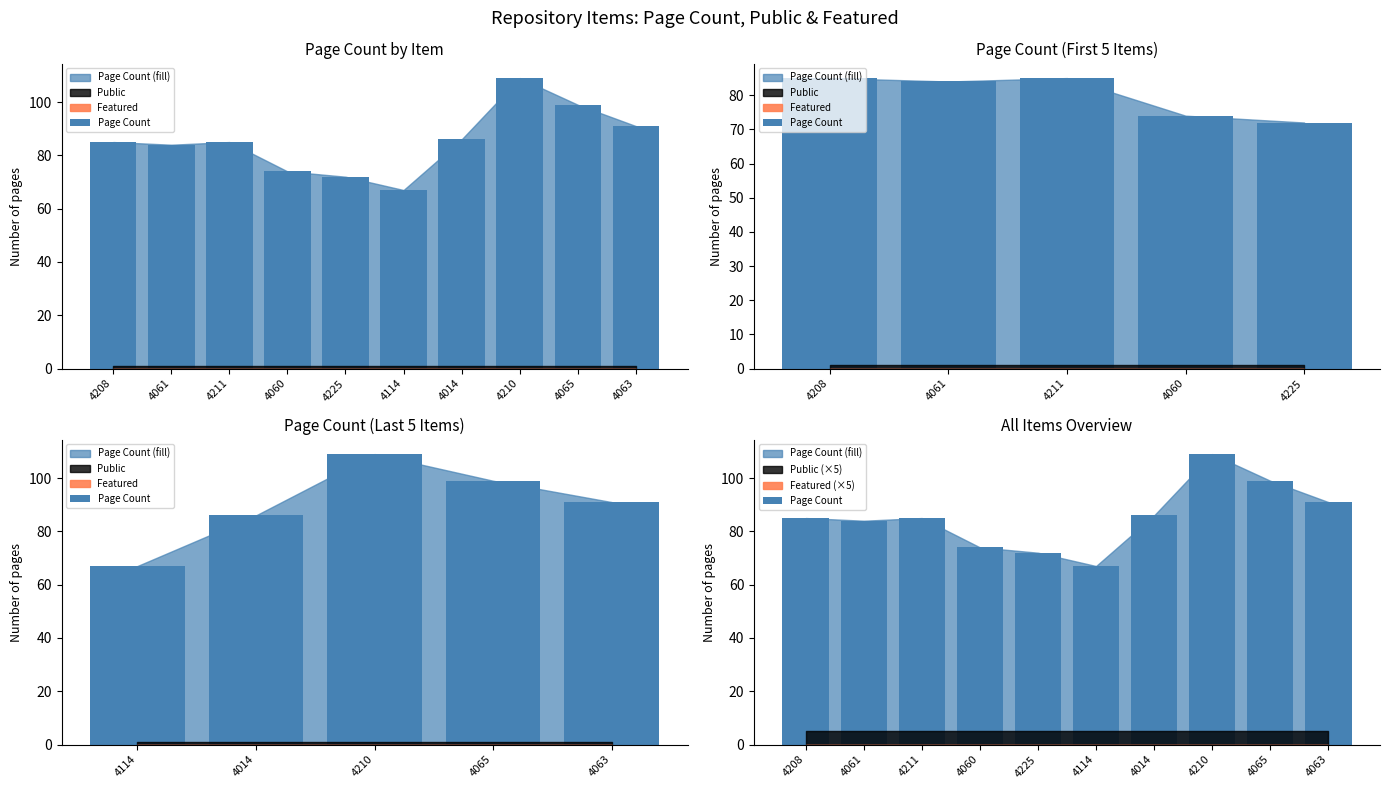

At which category does the chart reach its peak across all series?

4210